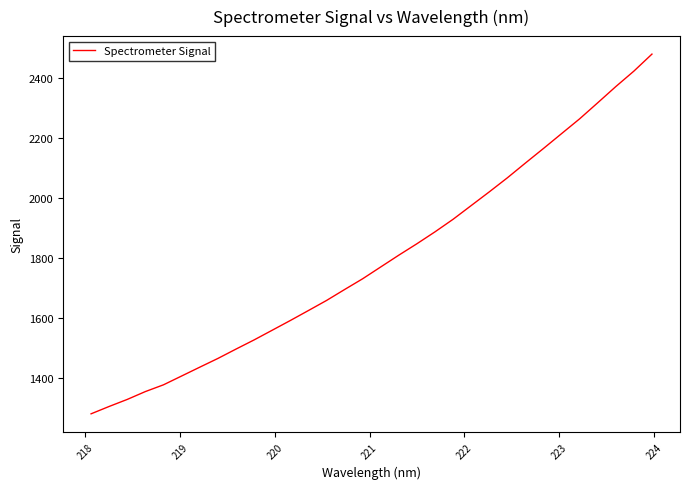

Does the chart have visible grid lines?

No